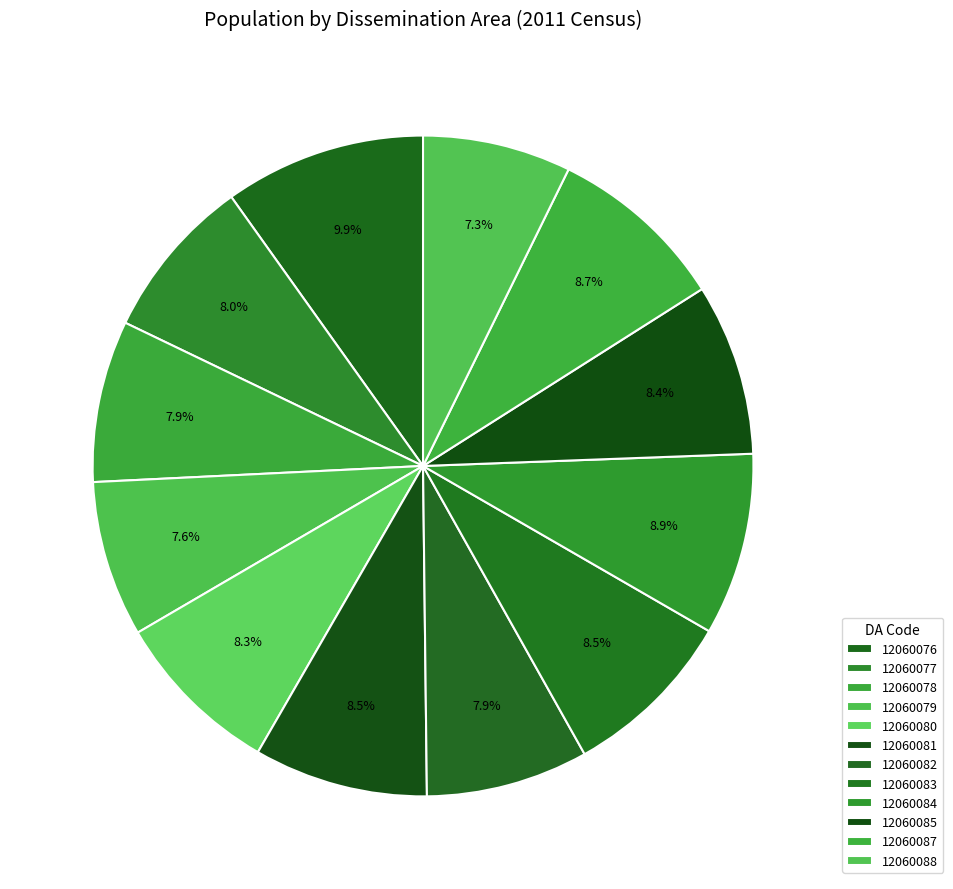

Is the sum of 12060083 and 12060081 greater than half?

No